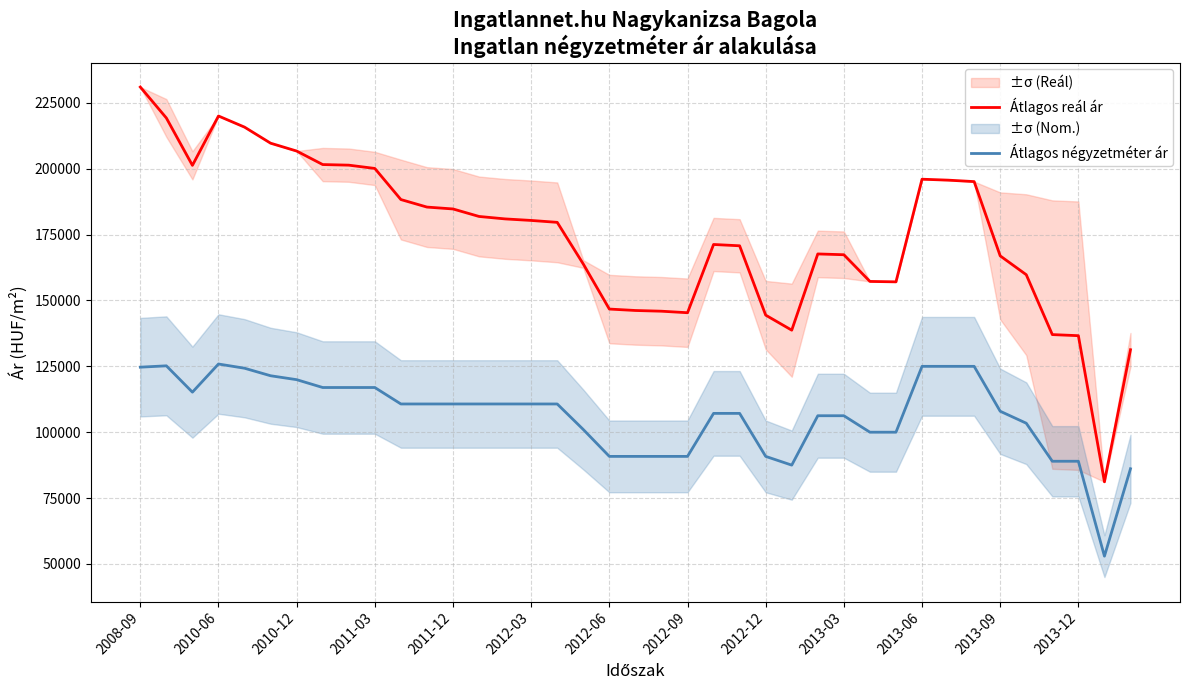

Does the chart have visible grid lines?

Yes